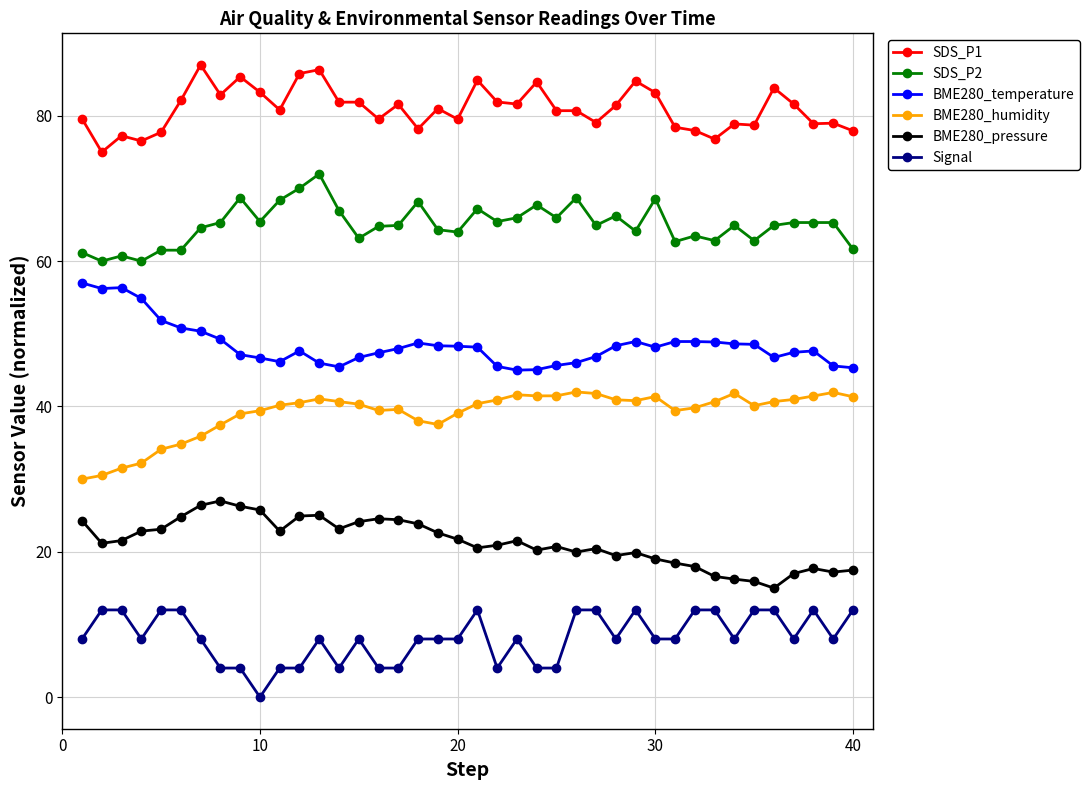

Rank the series by their maximum value, from lowest to highest.

Signal, BME280_pressure, BME280_humidity, BME280_temperature, SDS_P2, SDS_P1